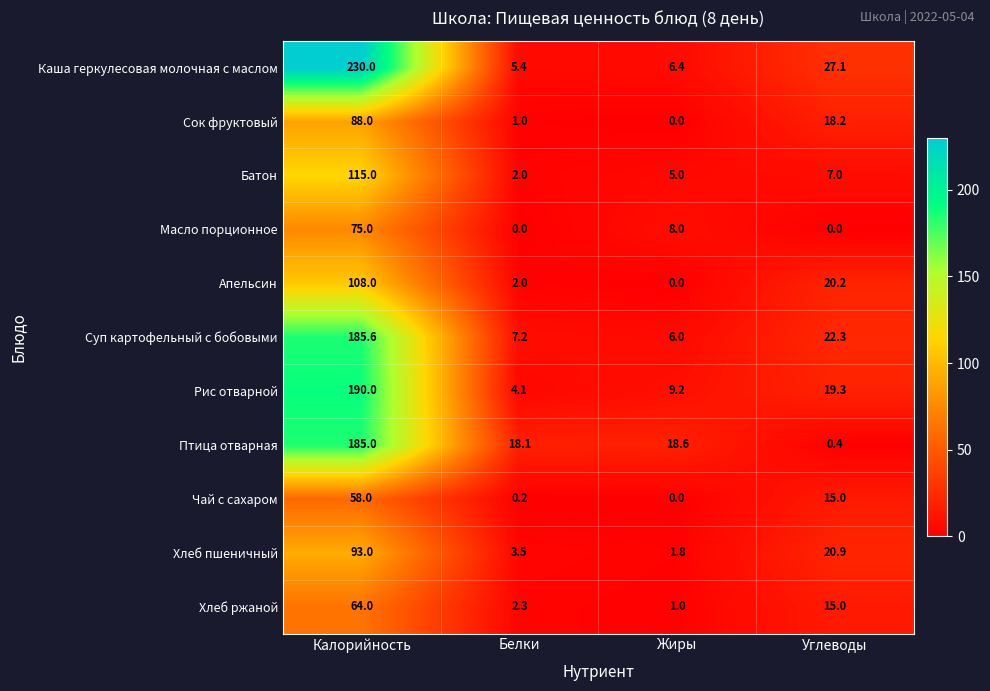

What is the difference between the Каша геркулесовая молочная с маслом values at Калорийность and Углеводы?

202.9